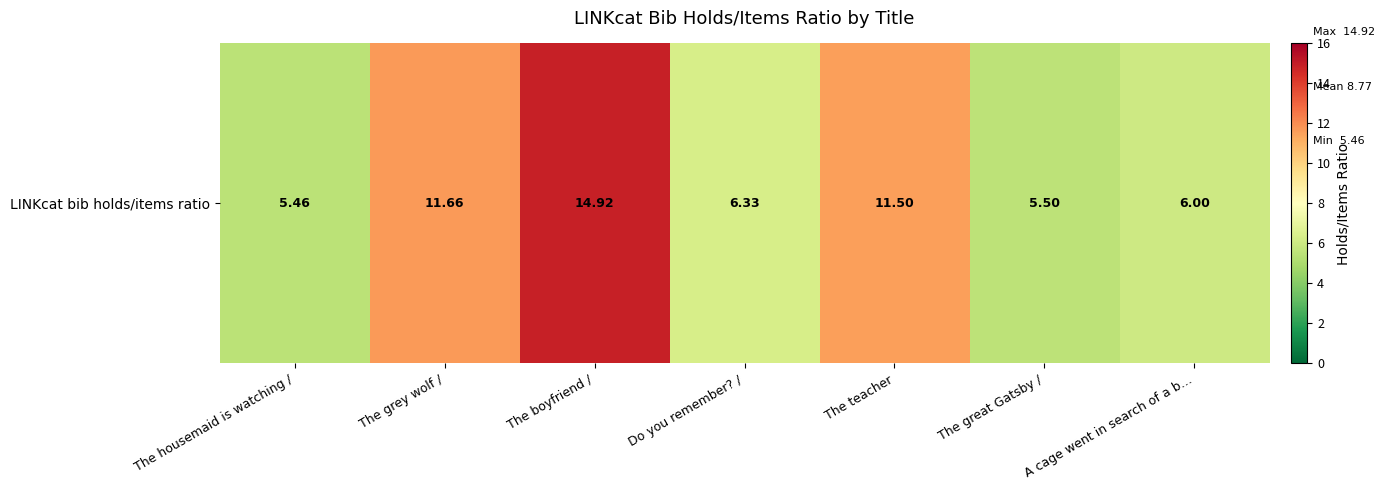

What is the maximum value shown in the chart?

14.9